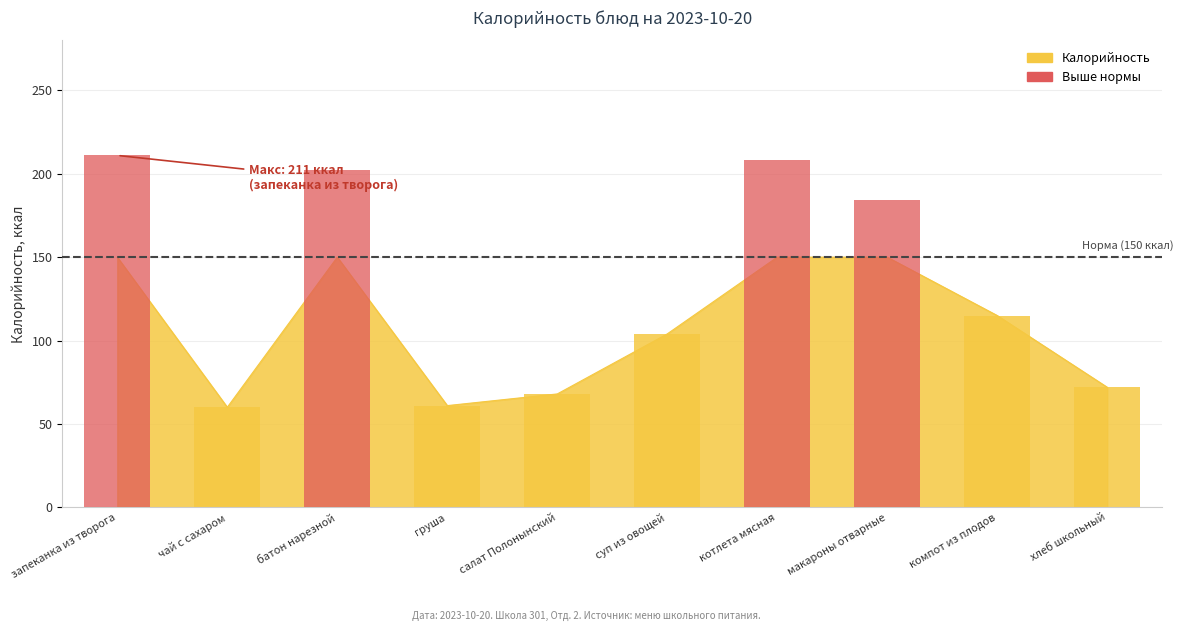

What is the change in value from груша to суп из овощей?

+43